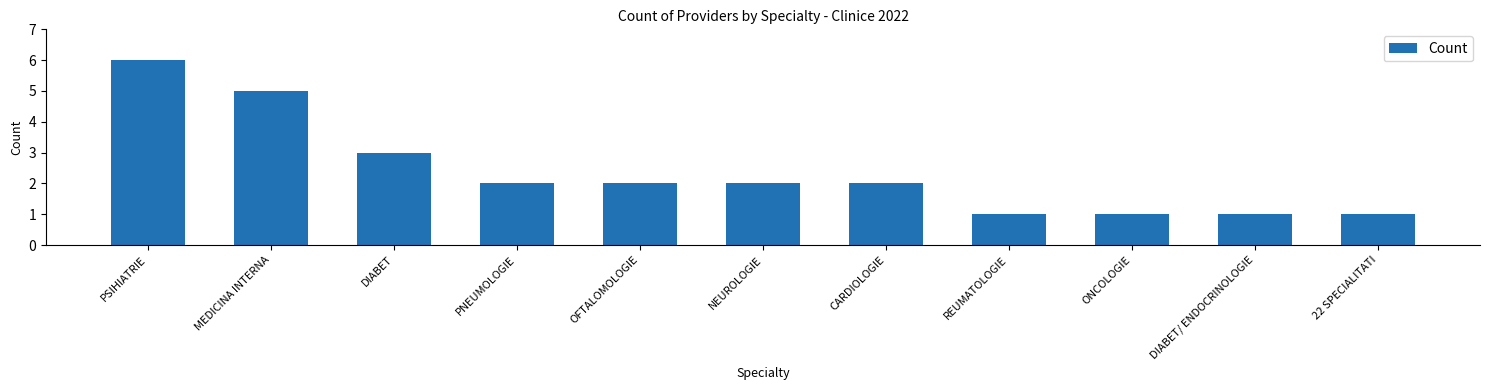

The value at OFTALOMOLOGIE is 2. True or false?

True